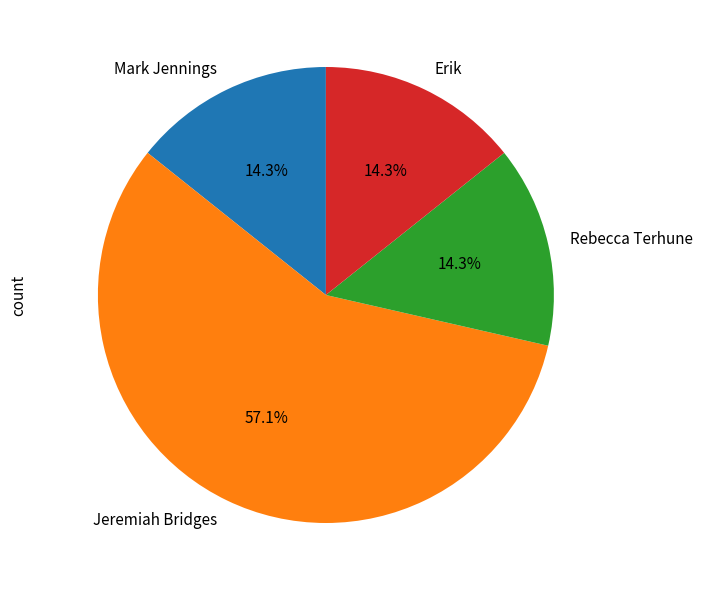

Do Rebecca Terhune and Jeremiah Bridges together represent more than half of the pie?

Yes